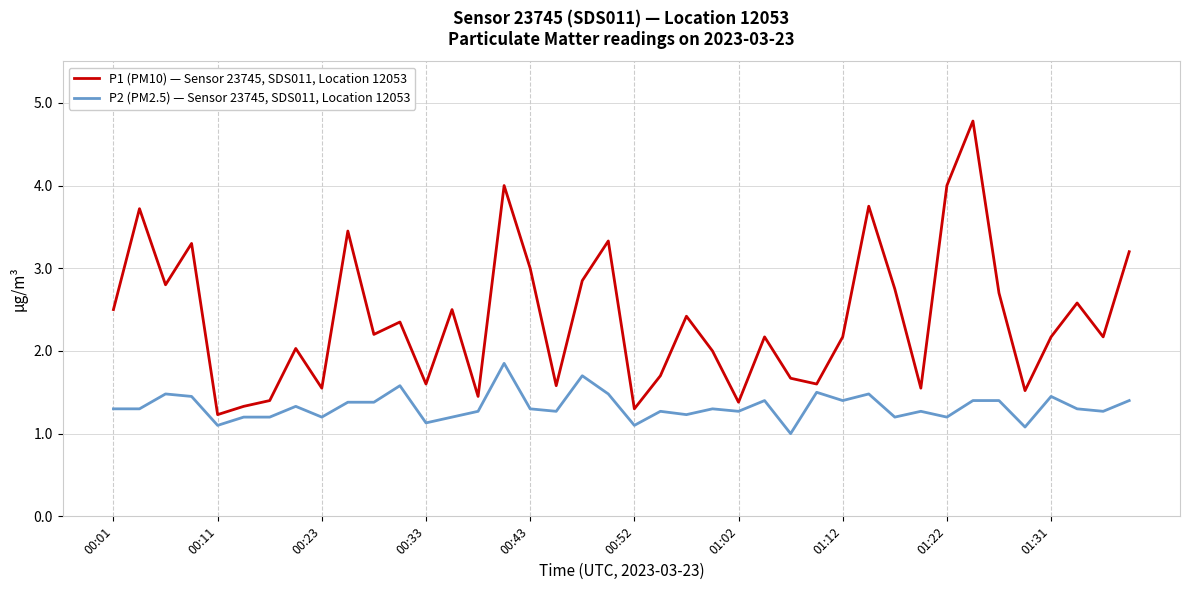

List the series in order of their peak value, lowest first.

P2 (PM2.5) — Sensor 23745, SDS011, Location 12053, P1 (PM10) — Sensor 23745, SDS011, Location 12053